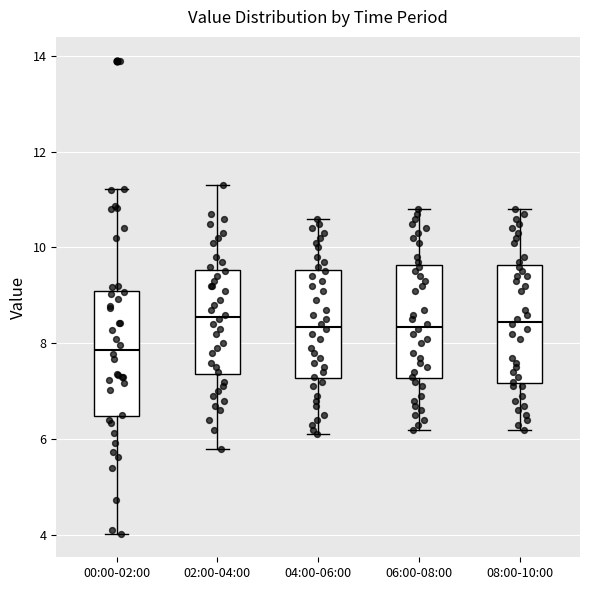

Reading left to right, transcribe this box plot: for each box, give where its median line is, the range the box spans, and where its two whiskers end, as read against the y-axis. The values are not printed on the chart, so give them approximately, as read against the axis.

00:00-02:00: median 7.8, box 6.4 to 9.0, whiskers 4.0 to 11.2
02:00-04:00: median 8.6, box 7.4 to 9.6, whiskers 5.8 to 11.4
04:00-06:00: median 8.4, box 7.2 to 9.6, whiskers 6.2 to 10.6
06:00-08:00: median 8.4, box 7.2 to 9.6, whiskers 6.2 to 10.8
08:00-10:00: median 8.4, box 7.2 to 9.6, whiskers 6.2 to 10.8